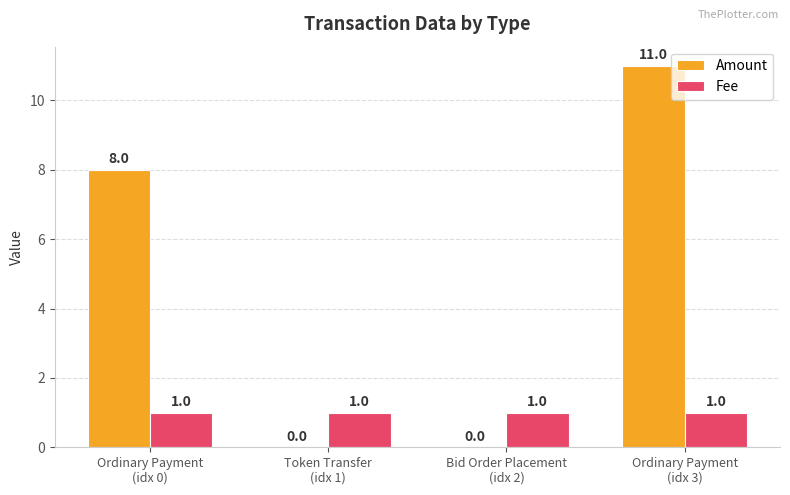

Reading left to right, what are all the values shown in this chart?

Amount: 8	0	0	11
Fee: 1	1	1	1